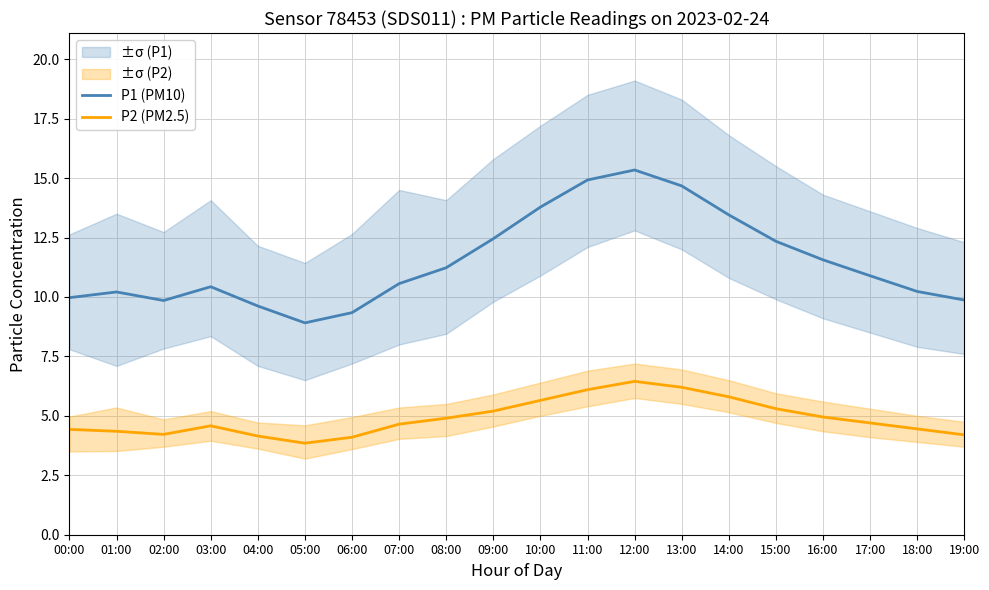

What is the smallest value displayed?

3.9